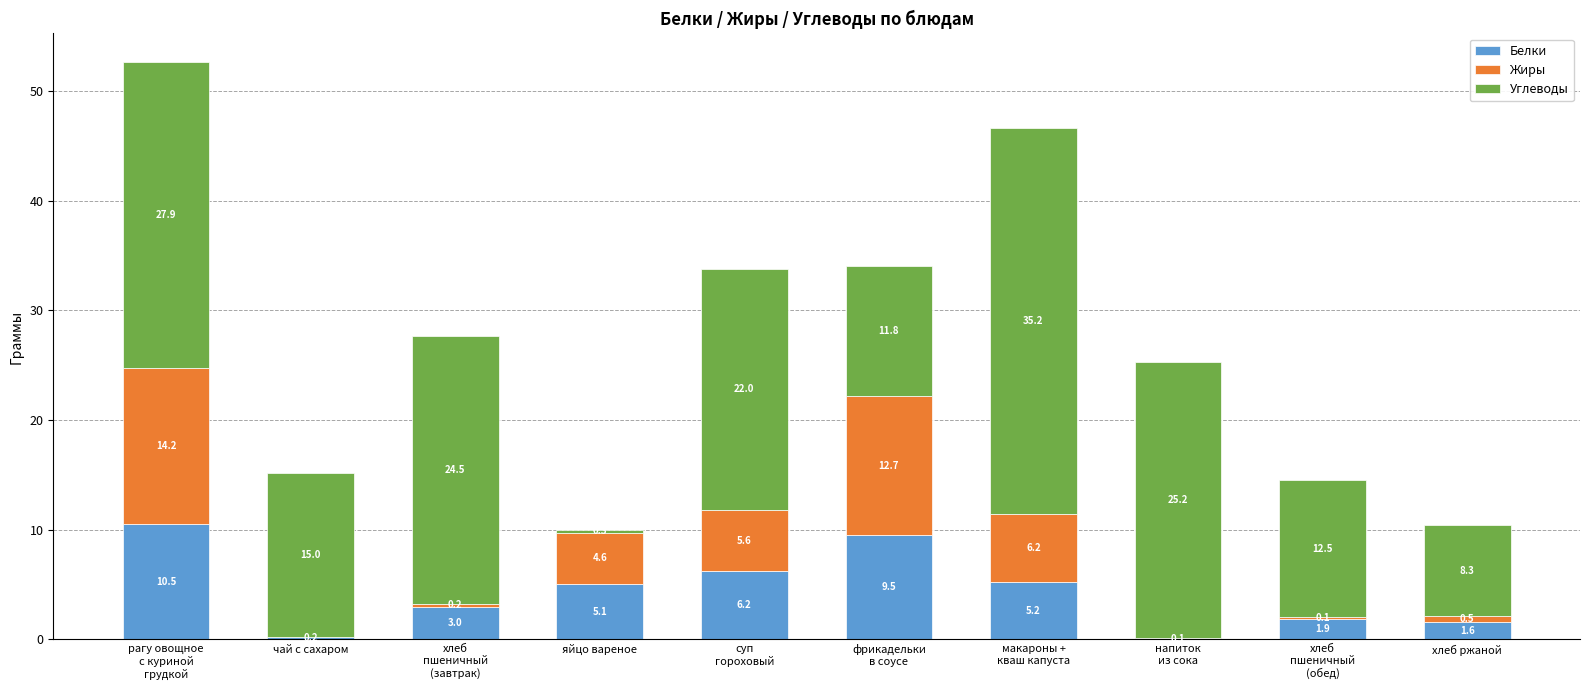

Where is Белки nearest to the value 5?

яйцо вареное